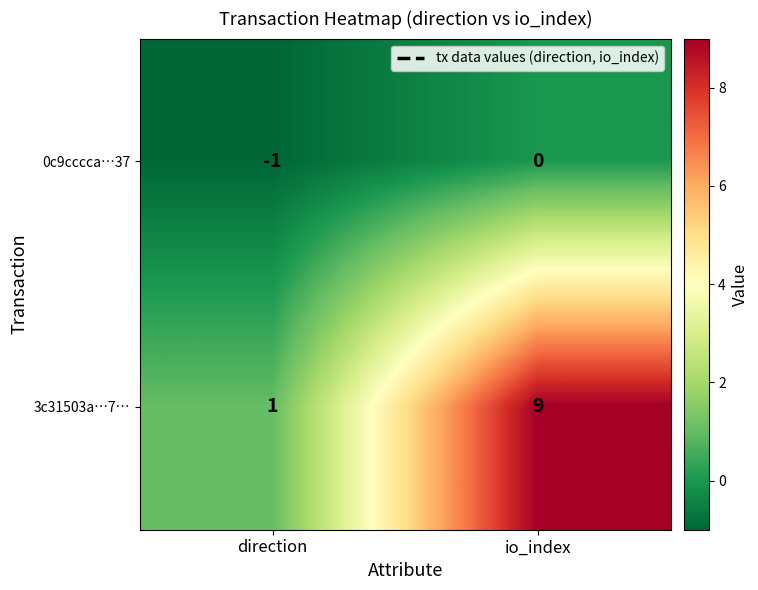

What is the difference between the highest and lowest values at direction?

2